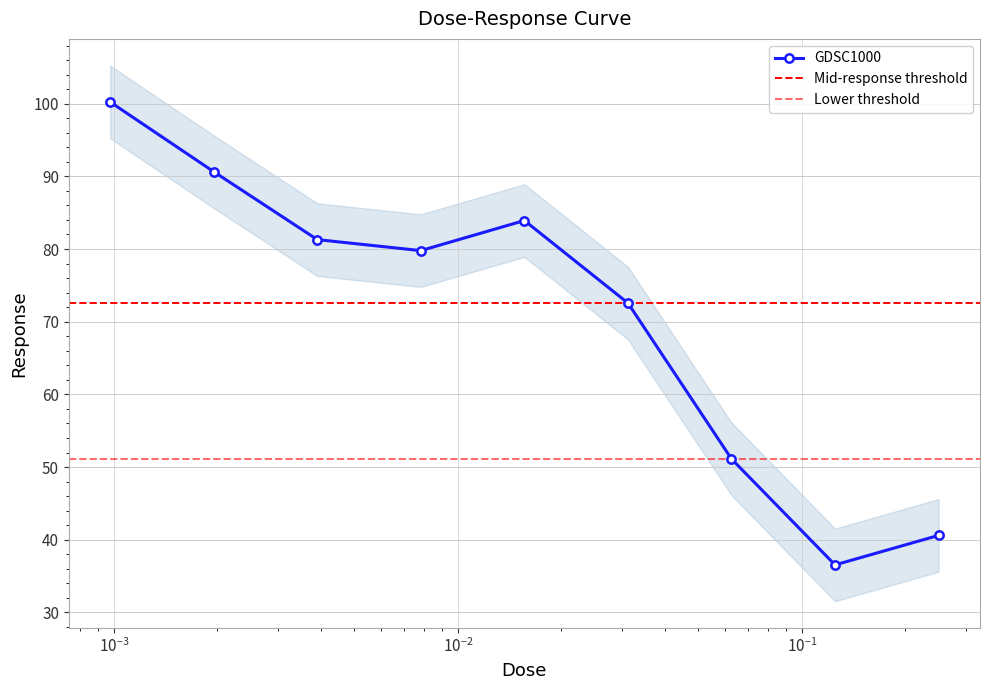

What is the label of the 3rd point from the left?

0.00390625